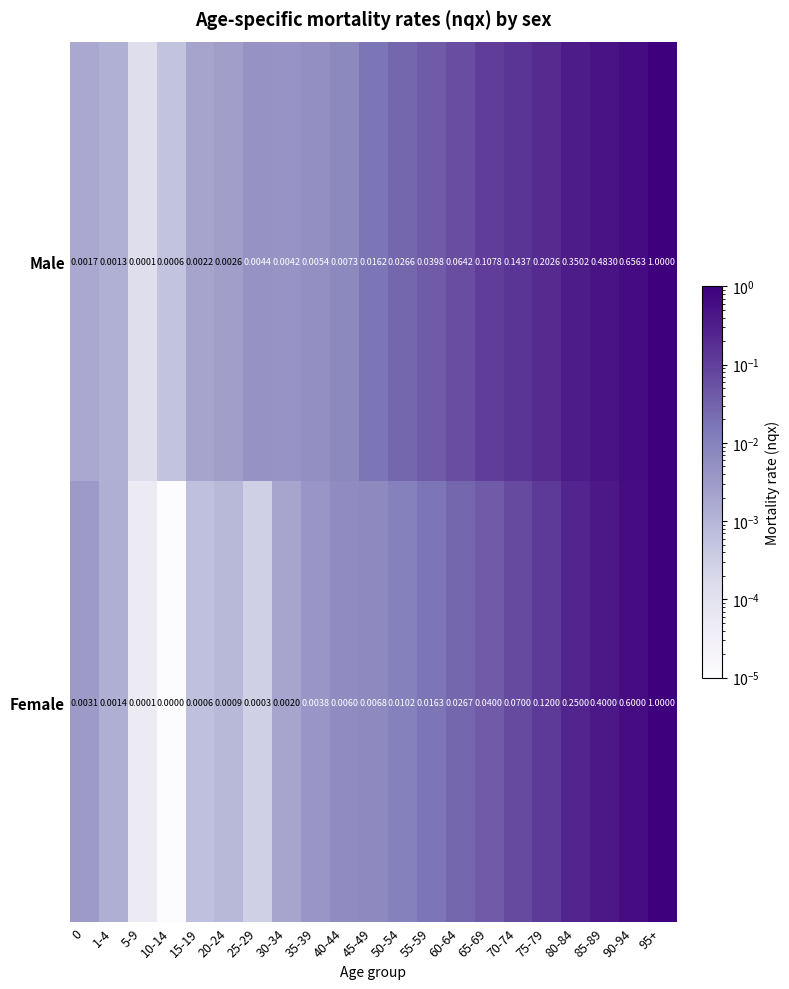

Which series changed the most between 1-4 and 55-59?

Male